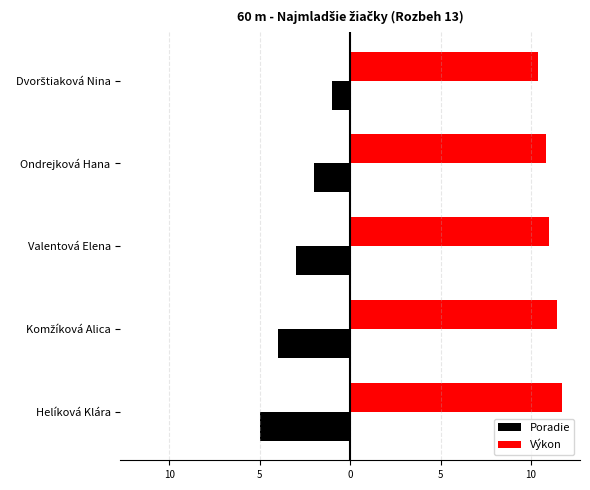

Count the Poradie values in the range -4 to -2.

3